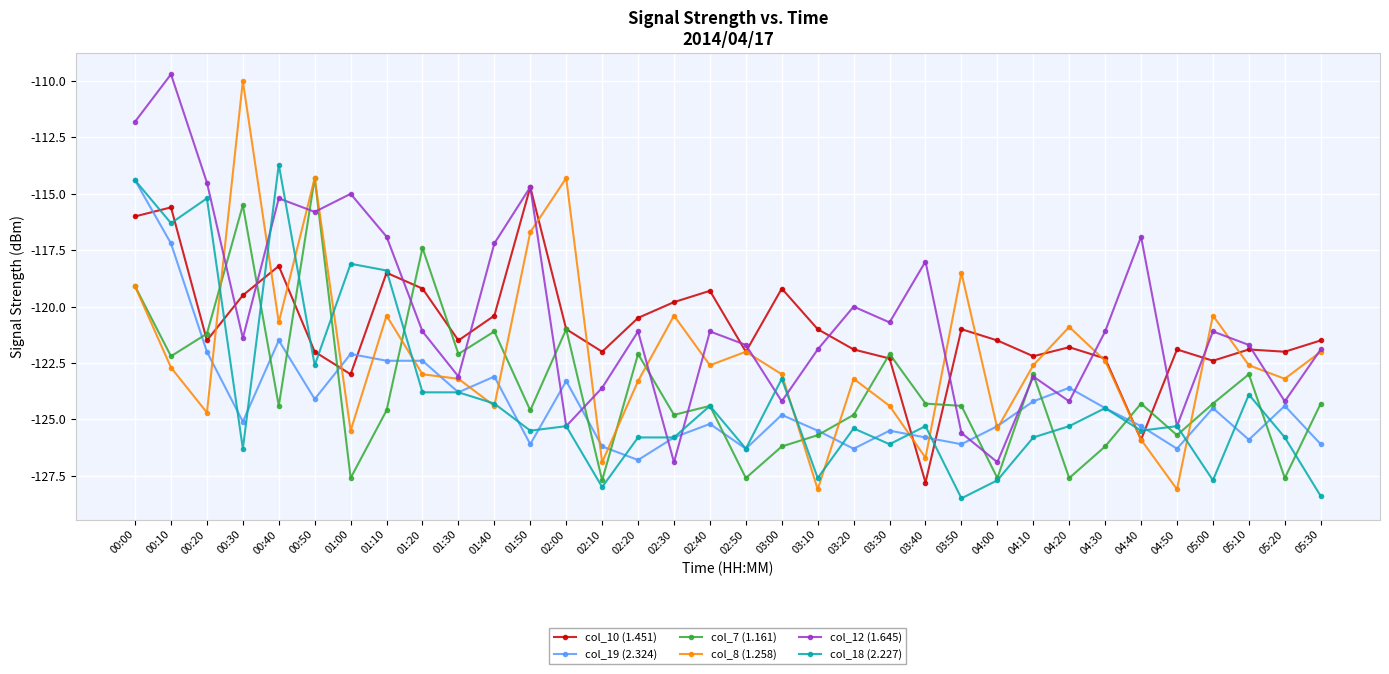

At 00:30, list the series in order from largest to smallest.

col_8 (1.258), col_7 (1.161), col_10 (1.451), col_12 (1.645), col_19 (2.324), col_18 (2.227)